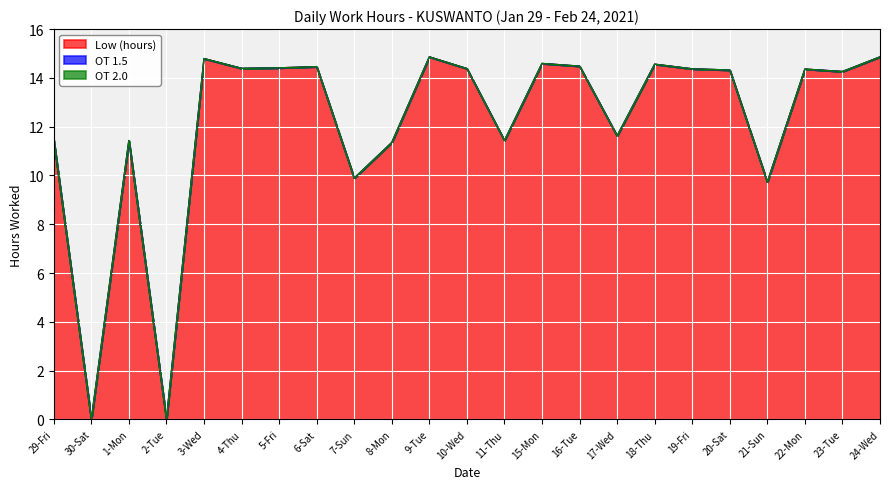

Reading left to right, transcribe all the data shown in this chart.

Low (hours): 11.4	0.0	11.4	0.0	14.8	14.4	14.4	14.5	9.9	11.3	14.9	14.4	11.4	14.6	14.5	11.6	14.6	14.4	14.3	9.7	14.4	14.3	14.9
OT 1.5: 0.0	0.0	0.0	0.0	0.0	0.0	0.0	0.0	0.0	0.0	0.0	0.0	0.0	0.0	0.0	0.0	0.0	0.0	0.0	0.0	0.0	0.0	0.0
OT 2.0: 0.0	0.0	0.0	0.0	0.0	0.0	0.0	0.0	0.0	0.0	0.0	0.0	0.0	0.0	0.0	0.0	0.0	0.0	0.0	0.0	0.0	0.0	0.0